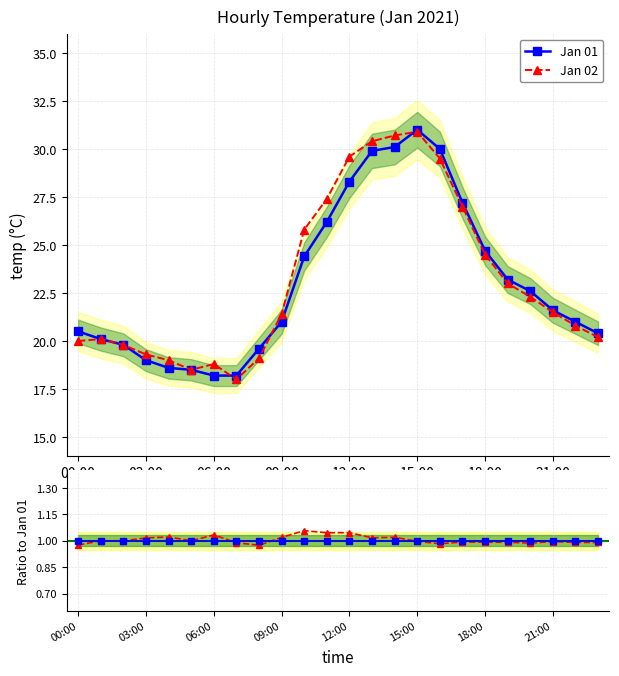

What is the minimum value for Ratio to Jan 01?

1.0